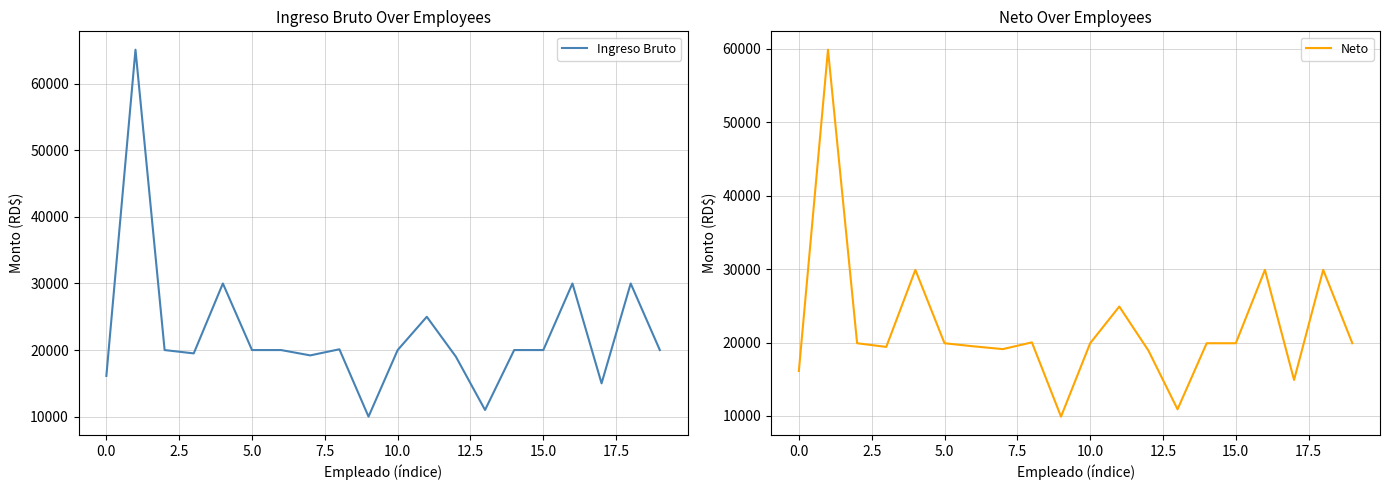

What is the value of the Neto point at the 10th from the left?

9900.0